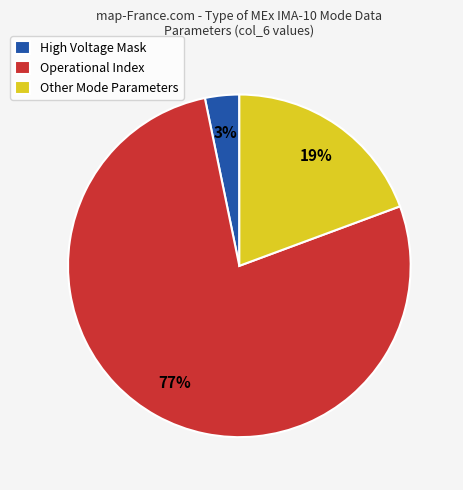

How many segments does this pie chart have?

3